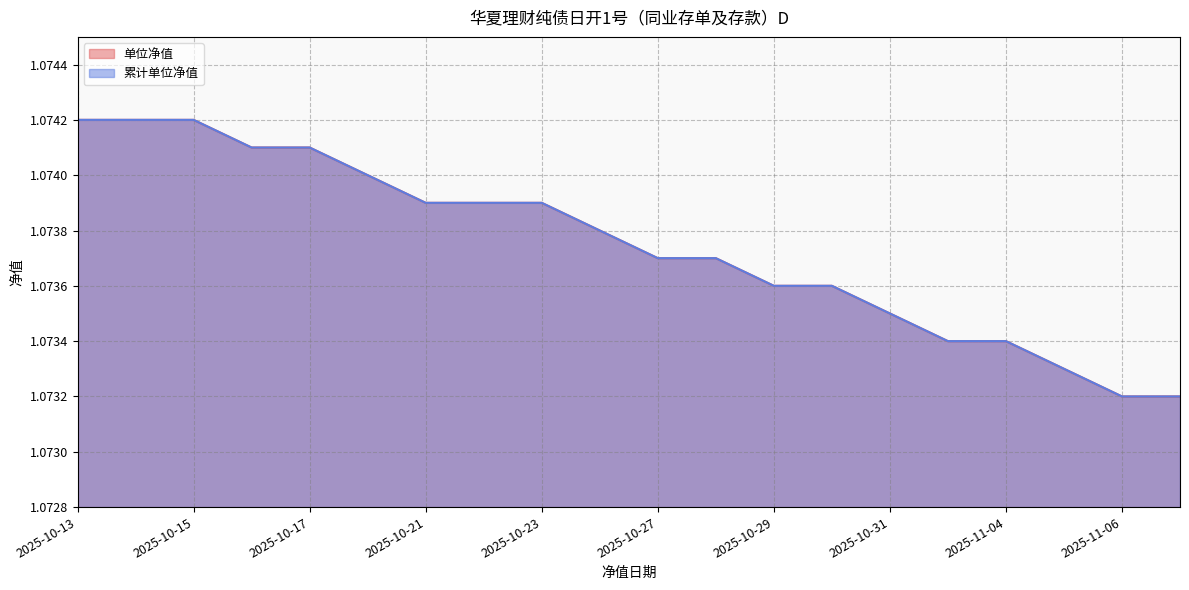

How many data points does each series have?

20